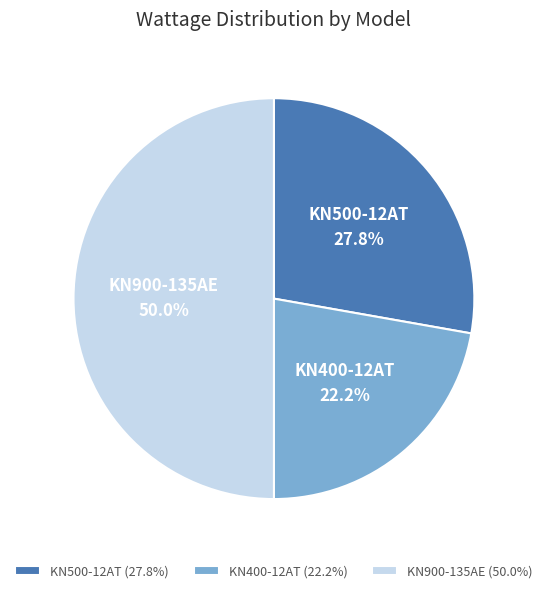

Does KN400-12AT represent more than half of the total?

No